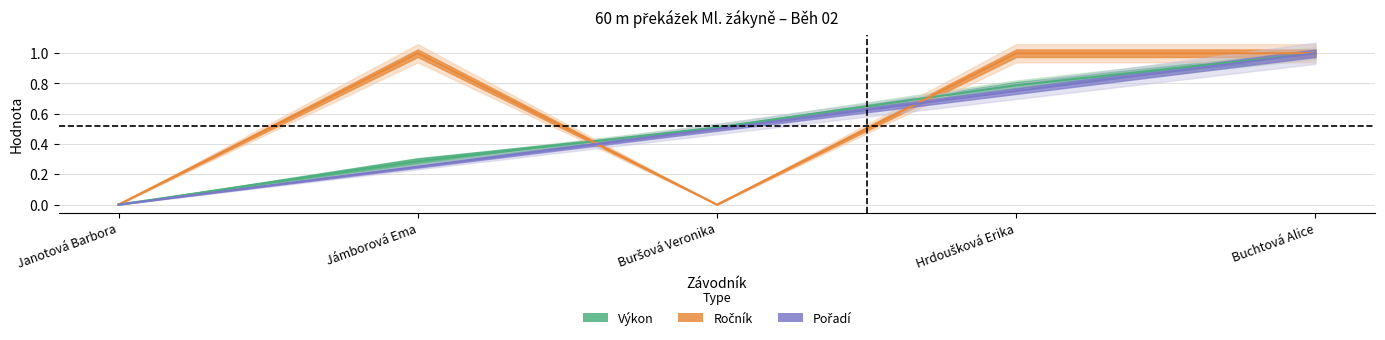

How many series are shown in this chart?

3